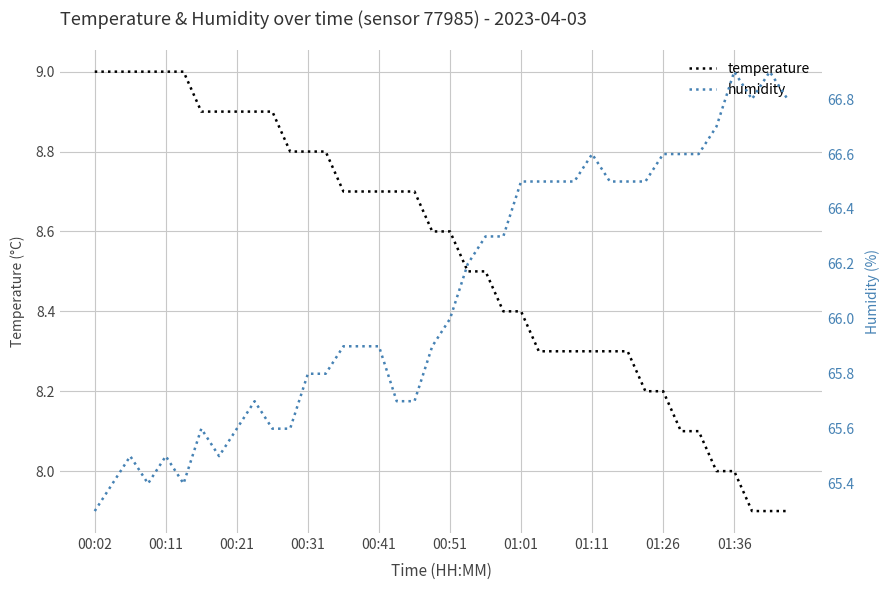

True or false: temperature has a value of 5.8 at 00:41.

False